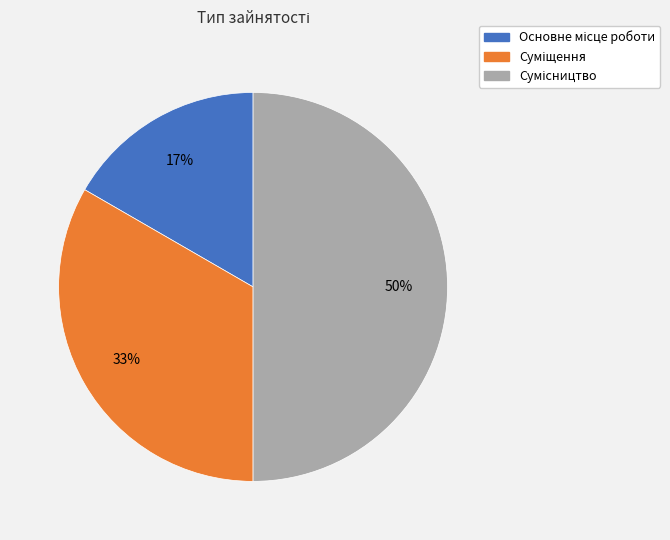

To the nearest percent, what is the difference between the largest and smallest slice percentages?

33%